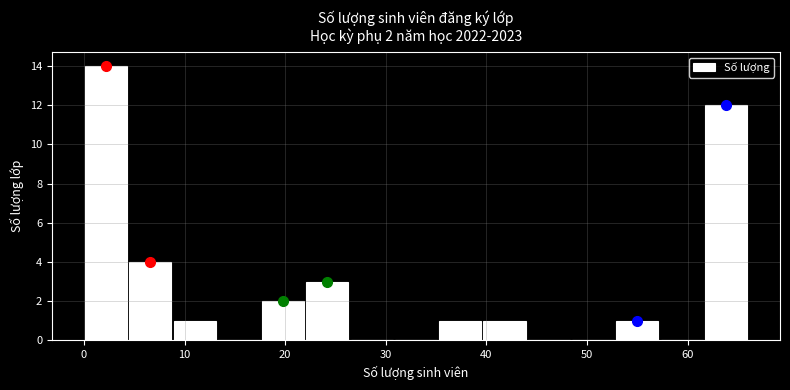

Over which range of the x-axis is the bar tallest?

0.0 to 4.4